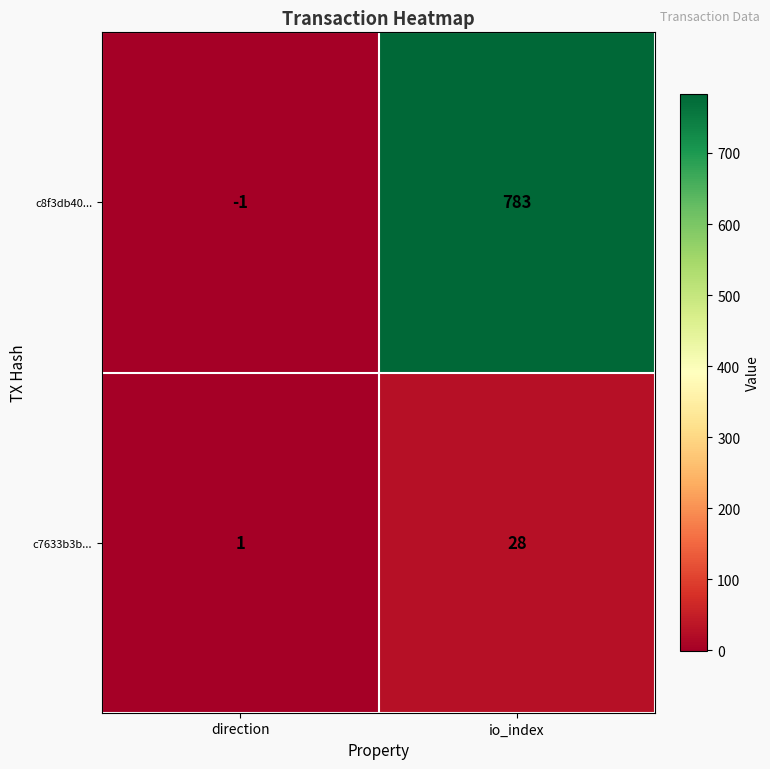

What is the approximate value of c7633b3b... at io_index?

28